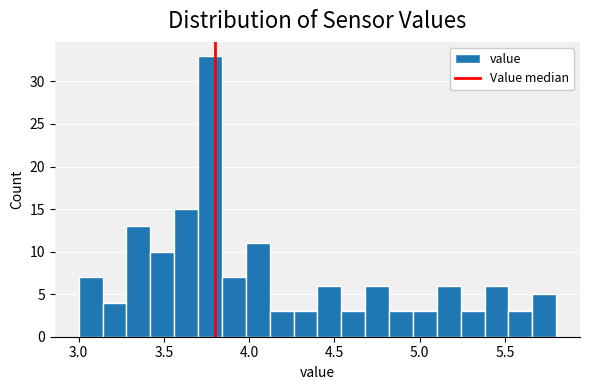

Around what value on the x-axis is the tallest bar? Give the approximate position of its centre, as read against the axis.

3.75